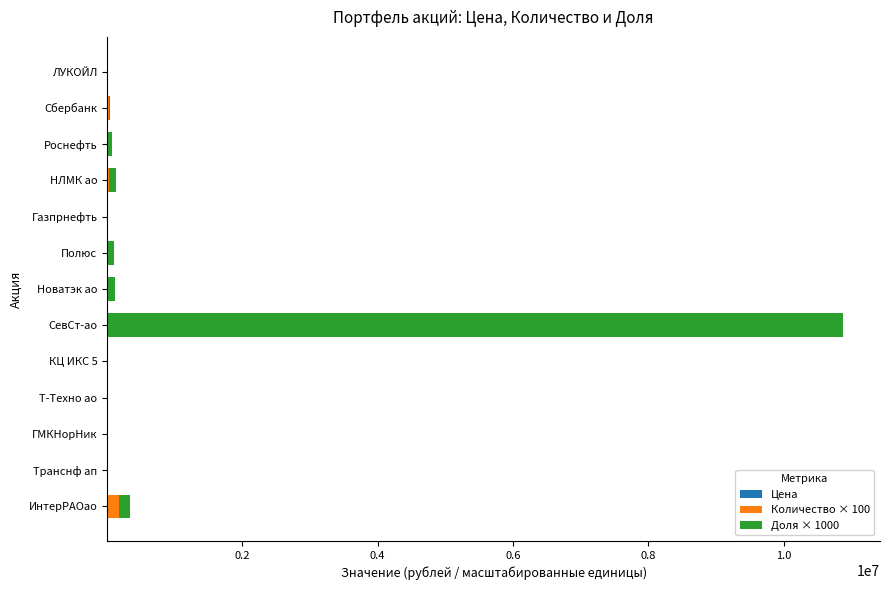

At which category is the sum across all series the highest?

СевСт-ао